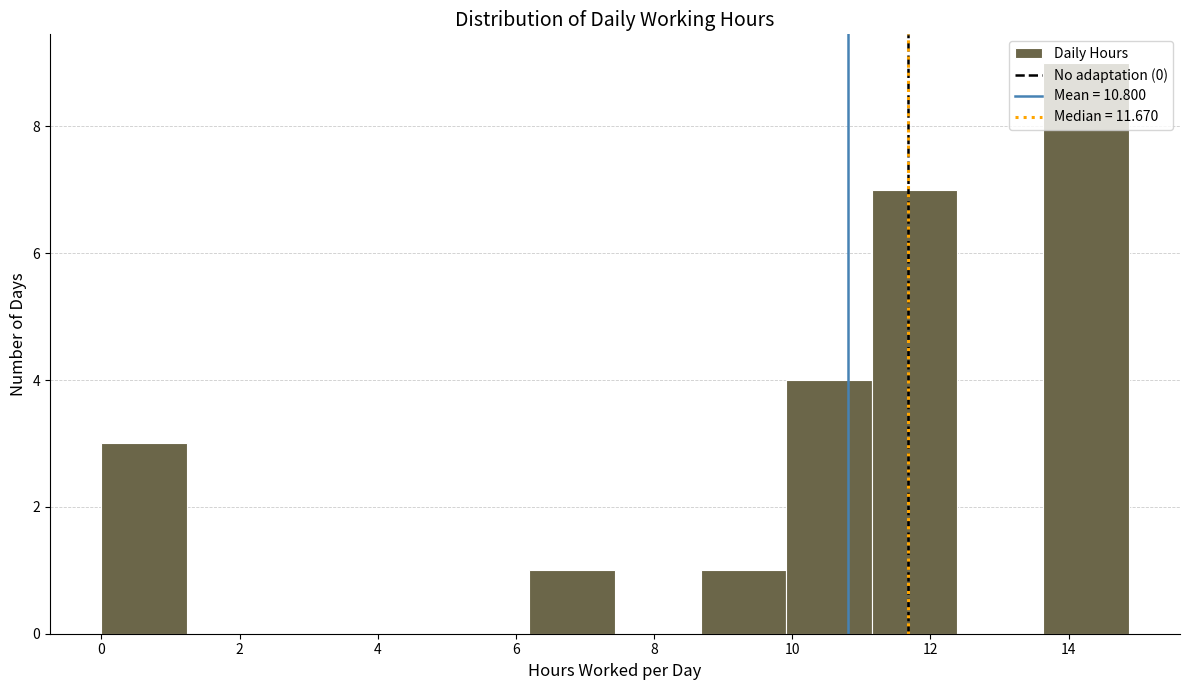

How tall is the bar that spans 0.0 to 1.2 on the x-axis? Neither the bar edges nor the heights are printed on the chart, so give them approximately, as read against the axes.

3